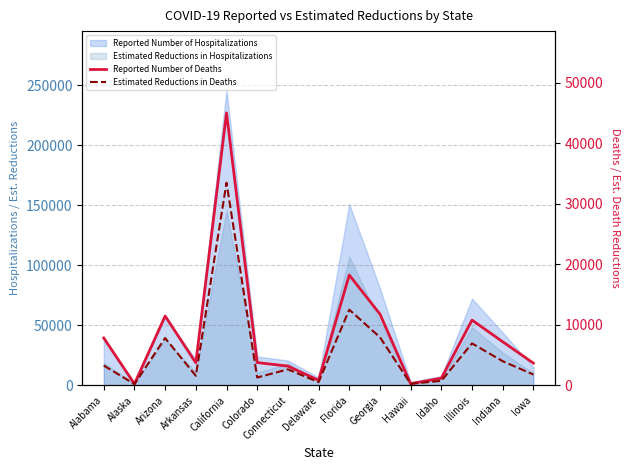

What is the label of the 10th point from the right?

Colorado